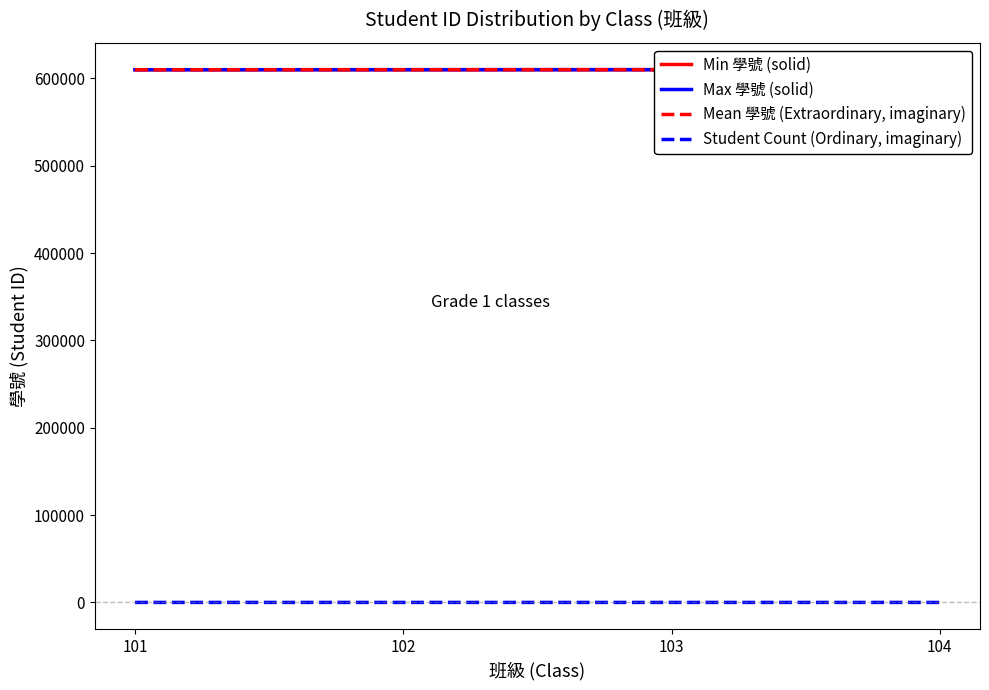

Which category has the lowest value in the Mean 學號 (Extraordinary, imaginary) series?

101